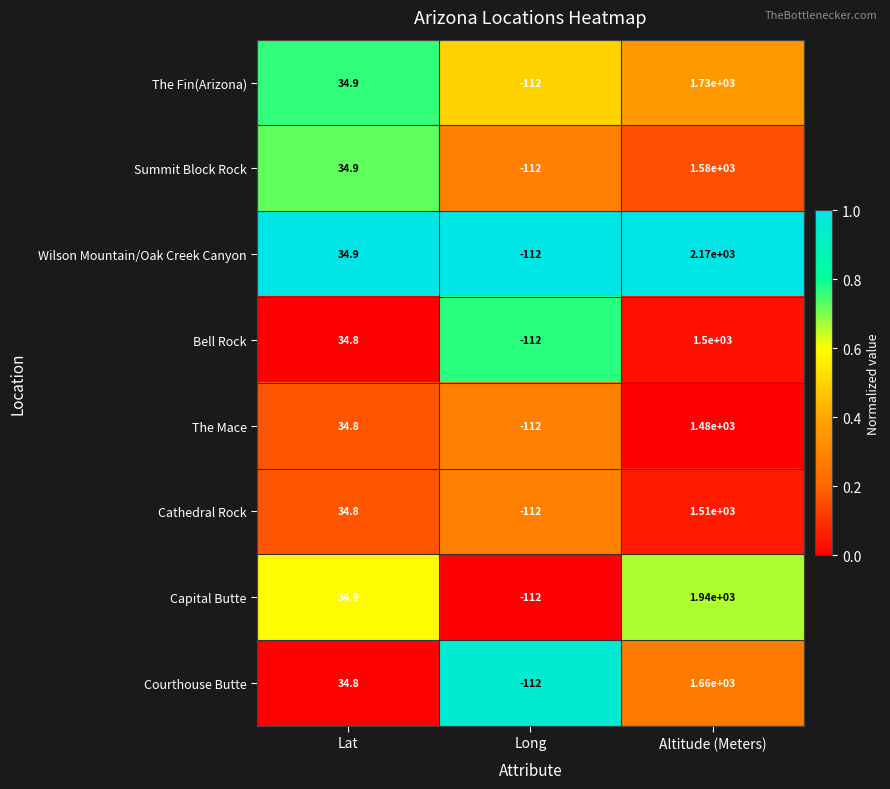

Reading right to left, list all the values displayed in this chart.

The Fin(Arizona): Altitude (Meters)=1730.0	Long=-112.0	Lat=34.9
Summit Block Rock: Altitude (Meters)=1580.0	Long=-112.0	Lat=34.9
Wilson Mountain/Oak Creek Canyon: Altitude (Meters)=2170.0	Long=-112.0	Lat=34.9
Bell Rock: Altitude (Meters)=1500.0	Long=-112.0	Lat=34.8
The Mace: Altitude (Meters)=1480.0	Long=-112.0	Lat=34.8
Cathedral Rock: Altitude (Meters)=1510.0	Long=-112.0	Lat=34.8
Capital Butte: Altitude (Meters)=1940.0	Long=-112.0	Lat=34.9
Courthouse Butte: Altitude (Meters)=1660.0	Long=-112.0	Lat=34.8